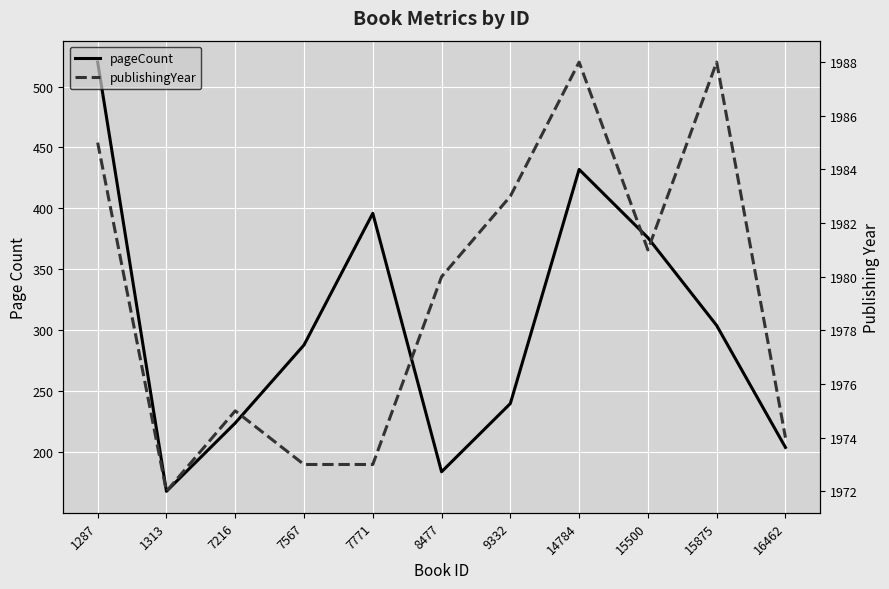

What is the sum of all pageCount values?

3336